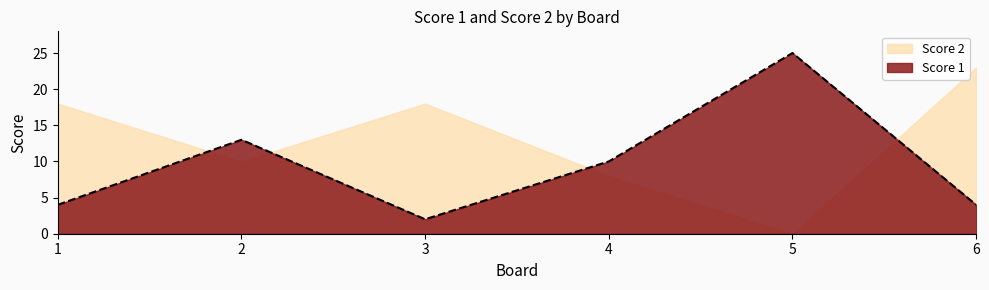

What is the maximum value shown in the chart?

25